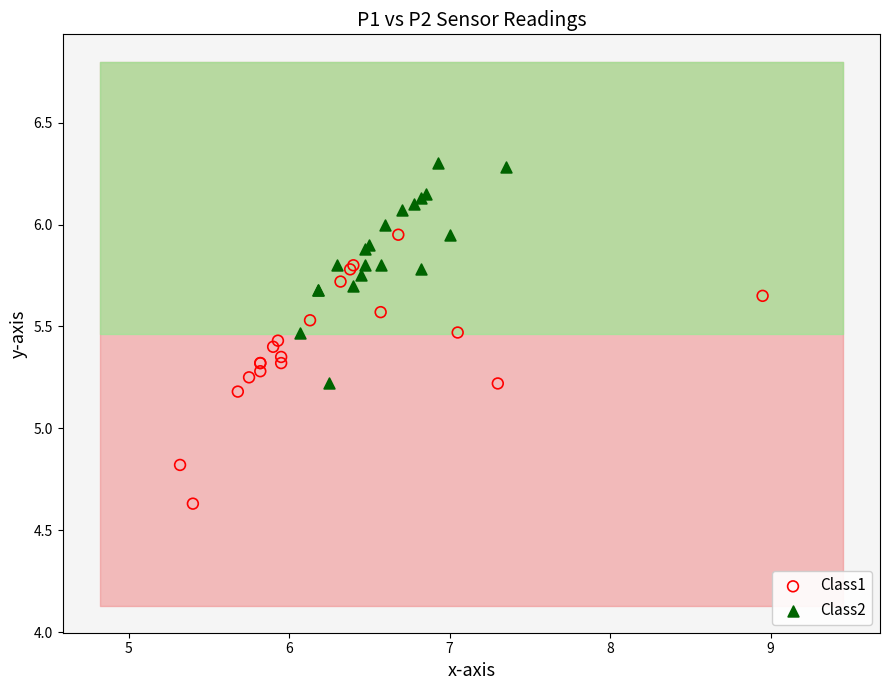

Which series contains the highest Y value?

Class2